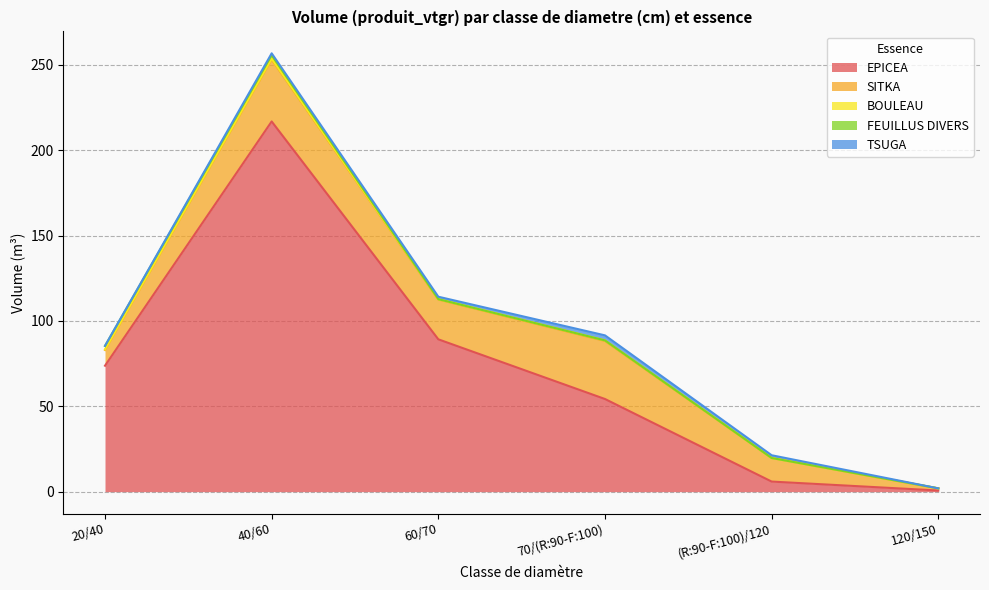

List the labels in order of EPICEA value, largest first.

40/60, 60/70, 20/40, 70/(R:90-F:100), (R:90-F:100)/120, 120/150